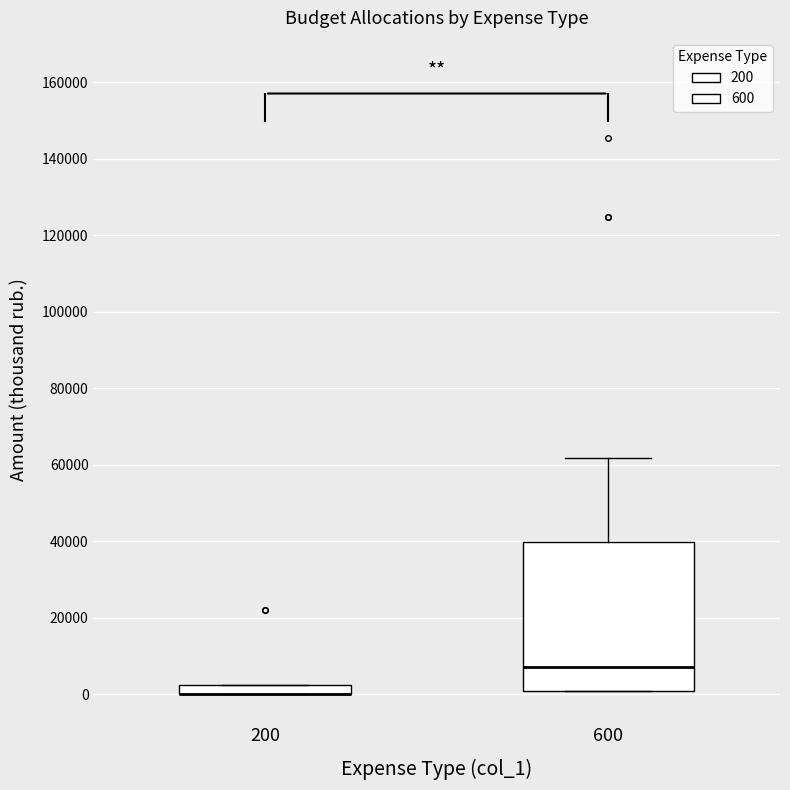

Where is the upper edge of the box at x = 200 on the y-axis? The values are not printed on the chart, so give them approximately, as read against the axis.

2000